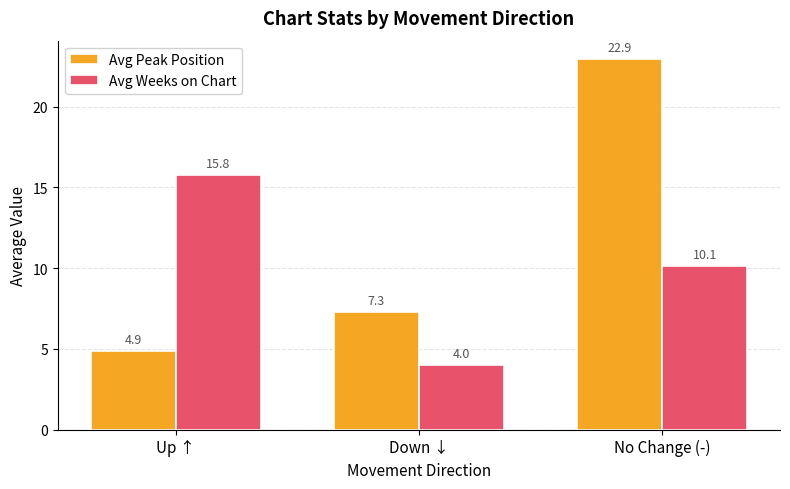

What is the label of the 3rd bar from the right?

Up ↑